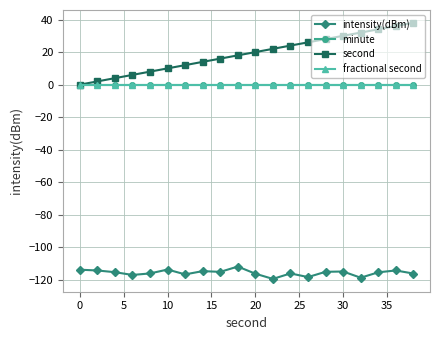

Is this an area chart (filled region under the line)?

No